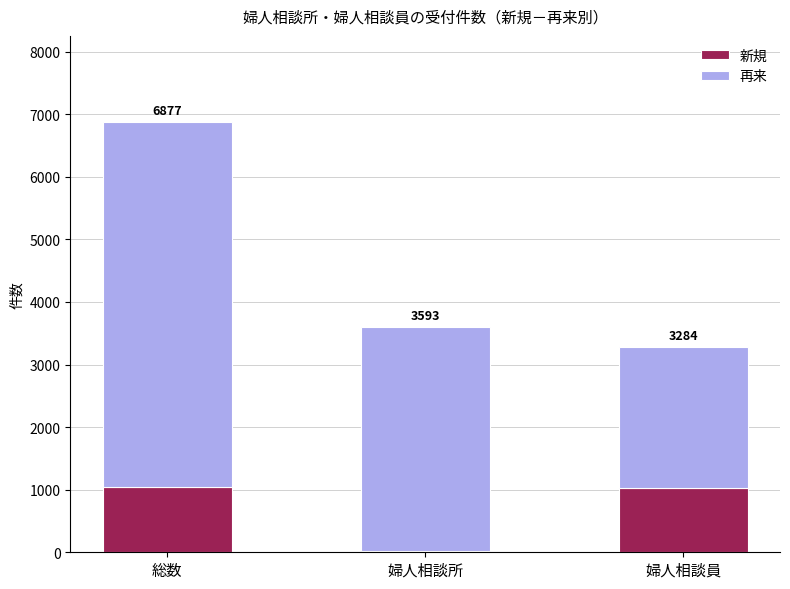

Is it true that 再来 equals 3573 at 婦人相談所?

True